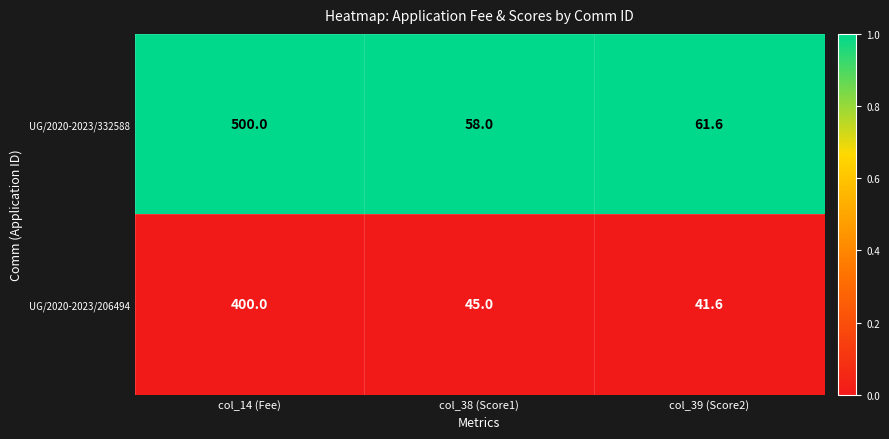

True or false: UG/2020-2023/206494 has a value of 28.0 at col_39 (Score2).

False